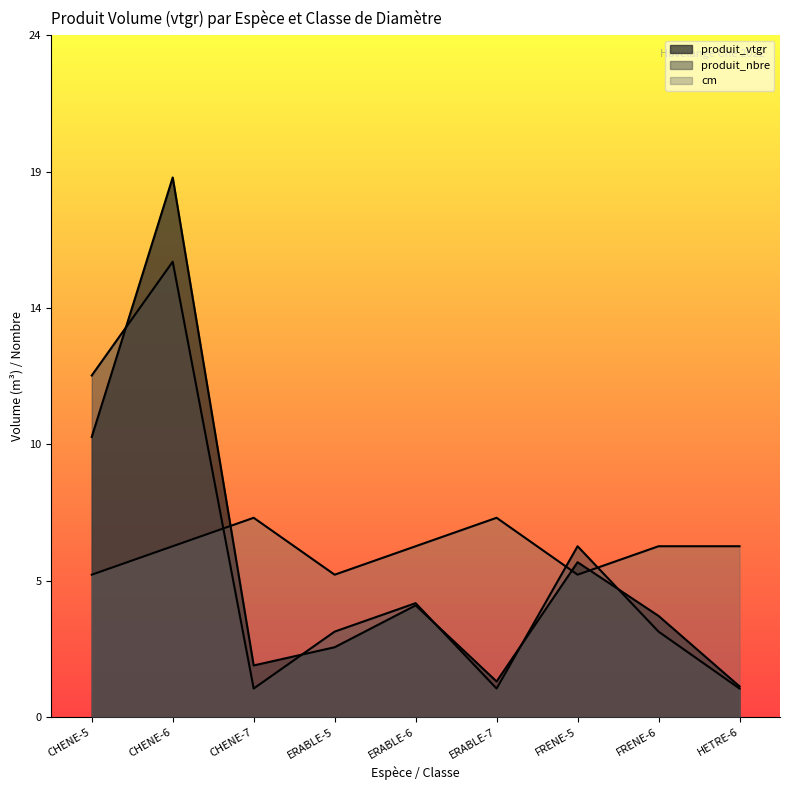

What position from the left is CHENE-6?

2